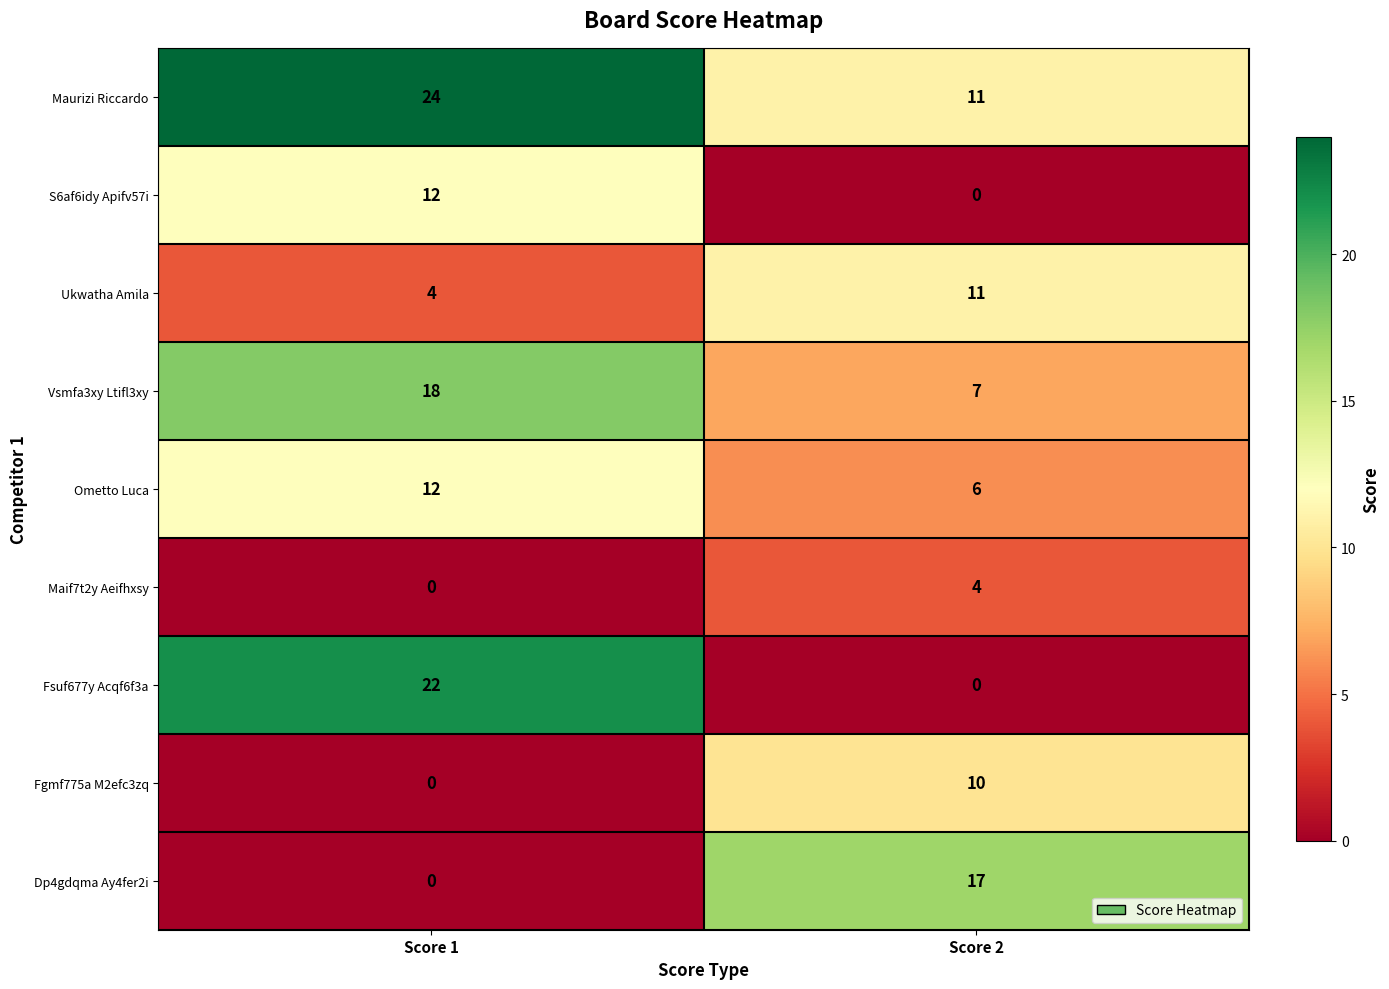

Where is Fgmf775a M2efc3zq nearest to the value 5?

Score 1